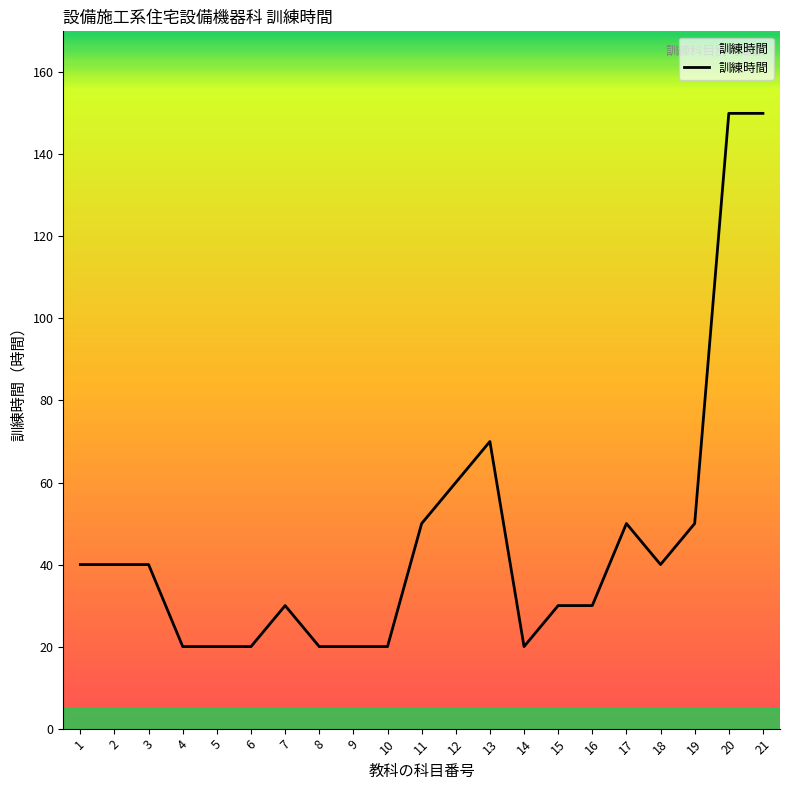

What is the greatest value displayed?

150